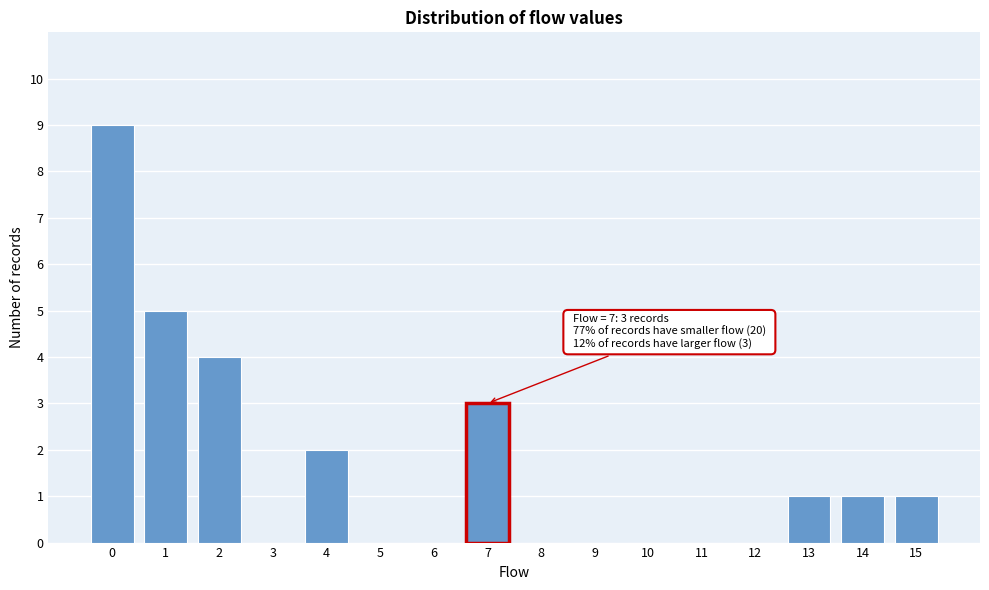

Which range on the x-axis has the tallest bar?

-0.5 to 0.5